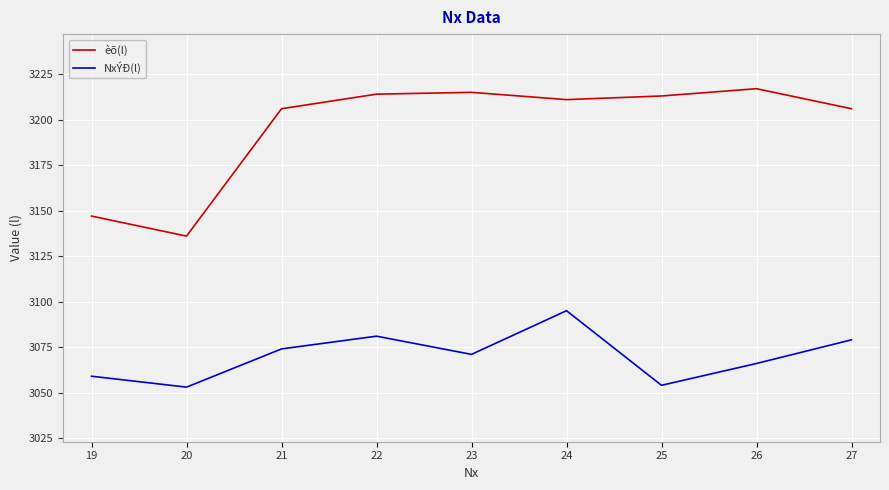

What is the minimum value shown in the chart?

3053